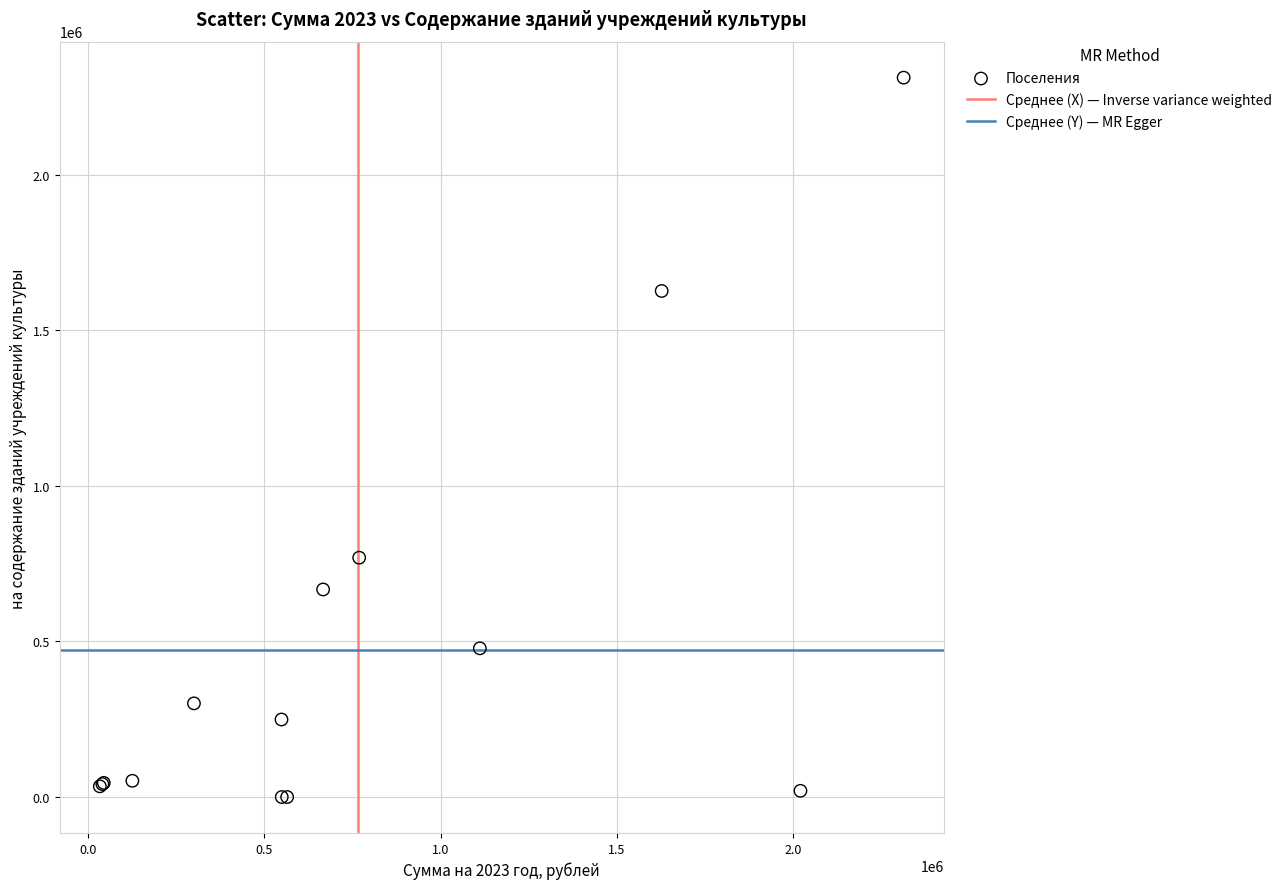

What Y value in the scatter plot is closest to 1156272?

769410.0